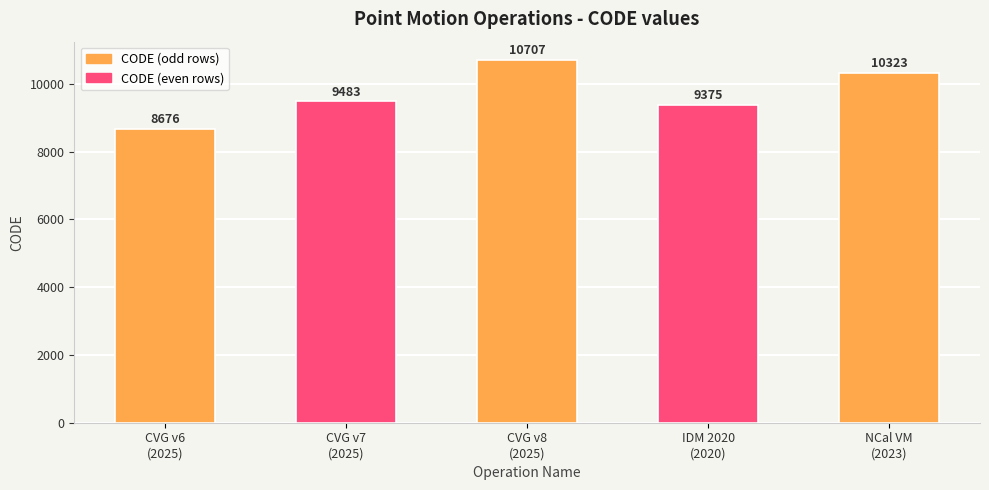

At which category does the chart reach its minimum across all series?

CVG v6
(2025)